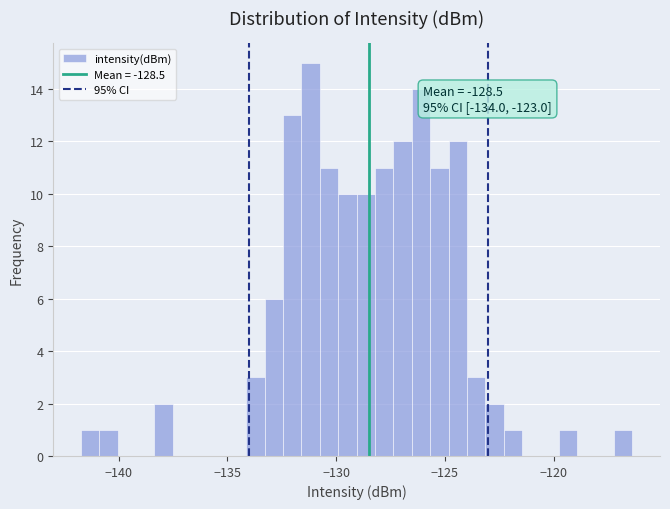

Around what value on the x-axis is the tallest bar? Give the approximate position of its centre, as read against the axis.

-131.0